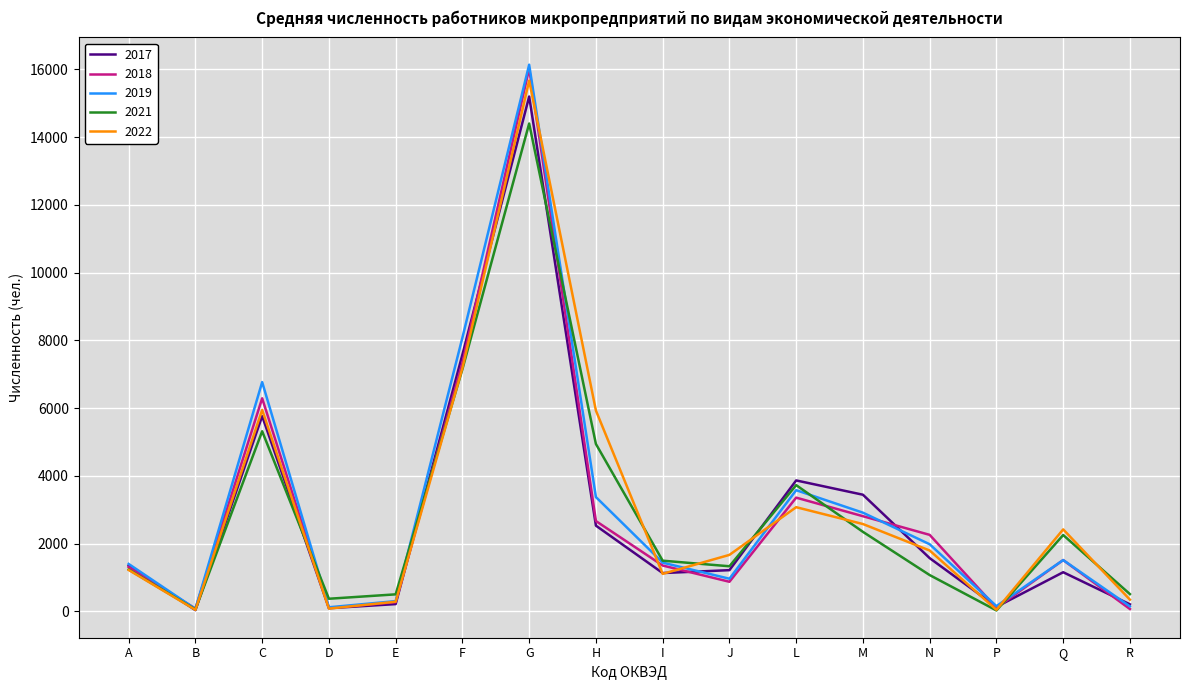

How many lines are shown in the chart?

5